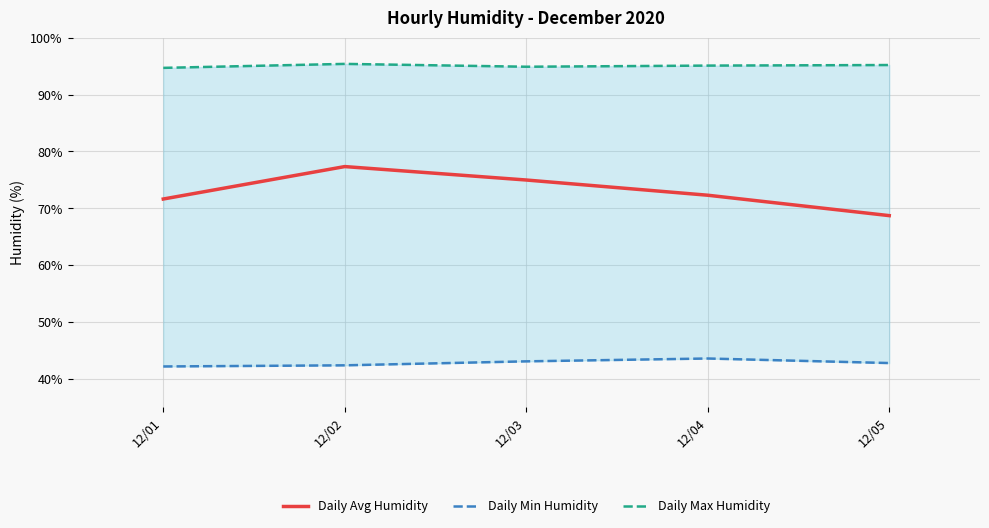

Reading left to right, transcribe all the data shown in this chart.

Daily Avg Humidity: 12/01=71.6	12/02=77.3	12/03=75.0	12/04=72.3	12/05=68.7
Daily Min Humidity: 12/01=42.2	12/02=42.4	12/03=43.1	12/04=43.6	12/05=42.8
Daily Max Humidity: 12/01=94.7	12/02=95.4	12/03=94.9	12/04=95.1	12/05=95.2